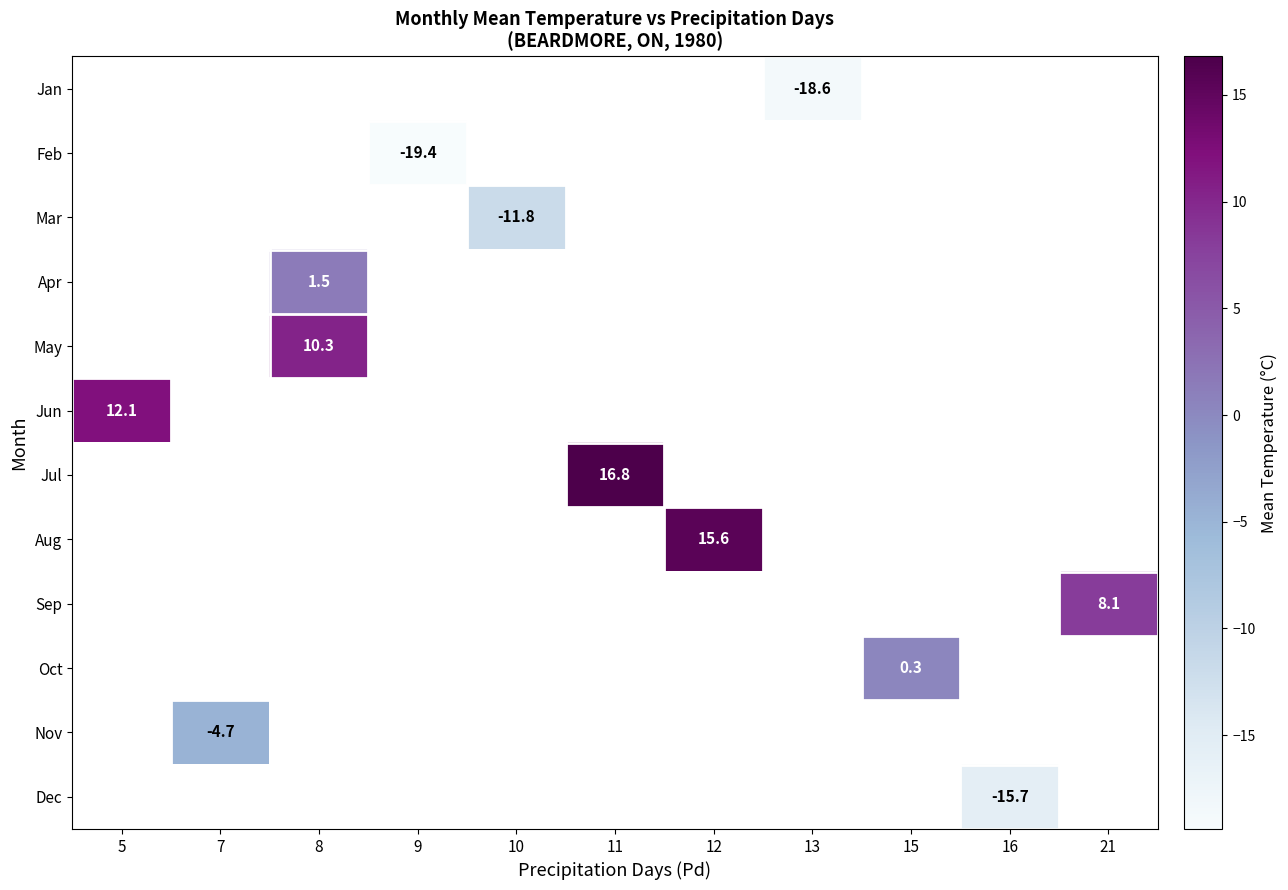

Between 5 and 12, which is larger?

12